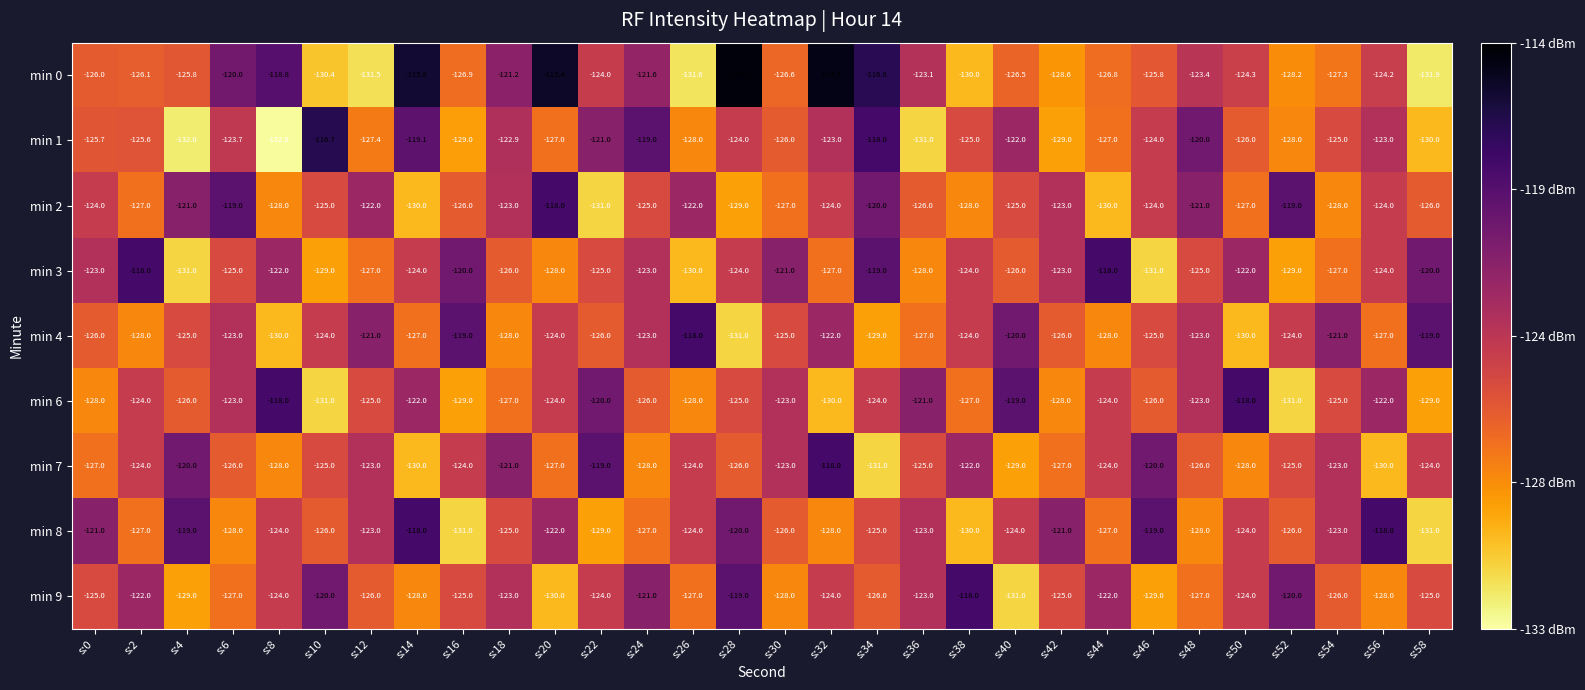

At which category is the sum across all series the highest?

s:34